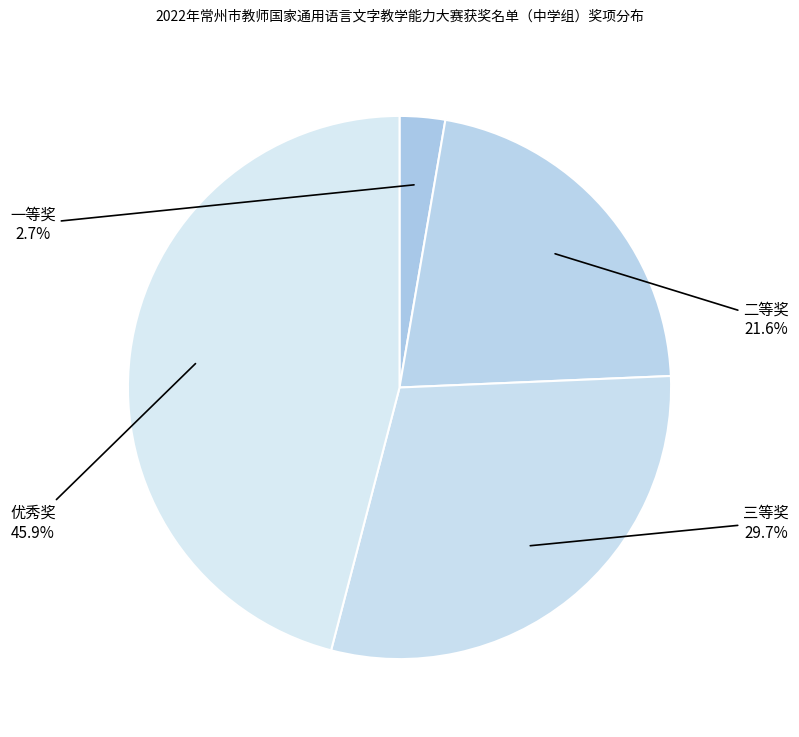

Which has a higher value, 三等奖 or 优秀奖?

优秀奖